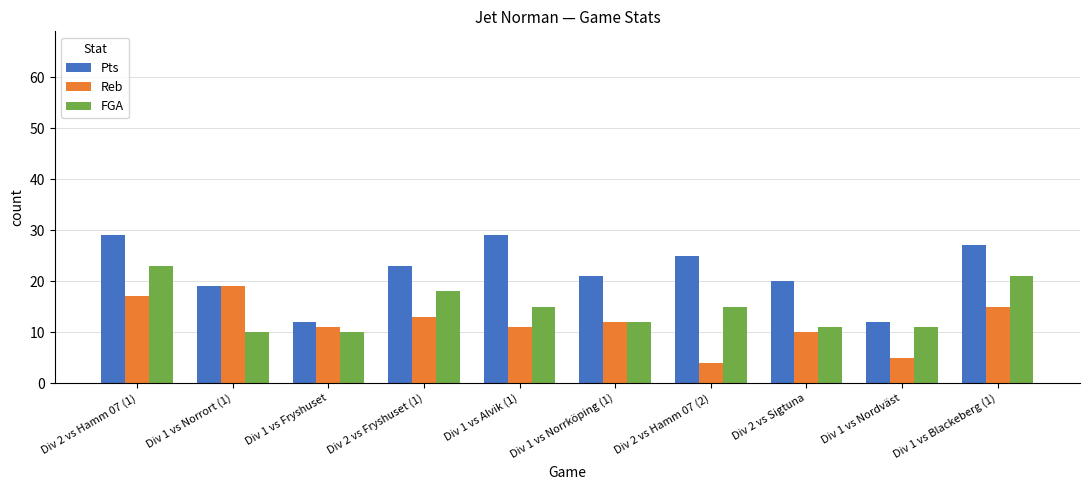

Is it true that FGA equals 21 at Div 2 vs Hamm 07 (2)?

False